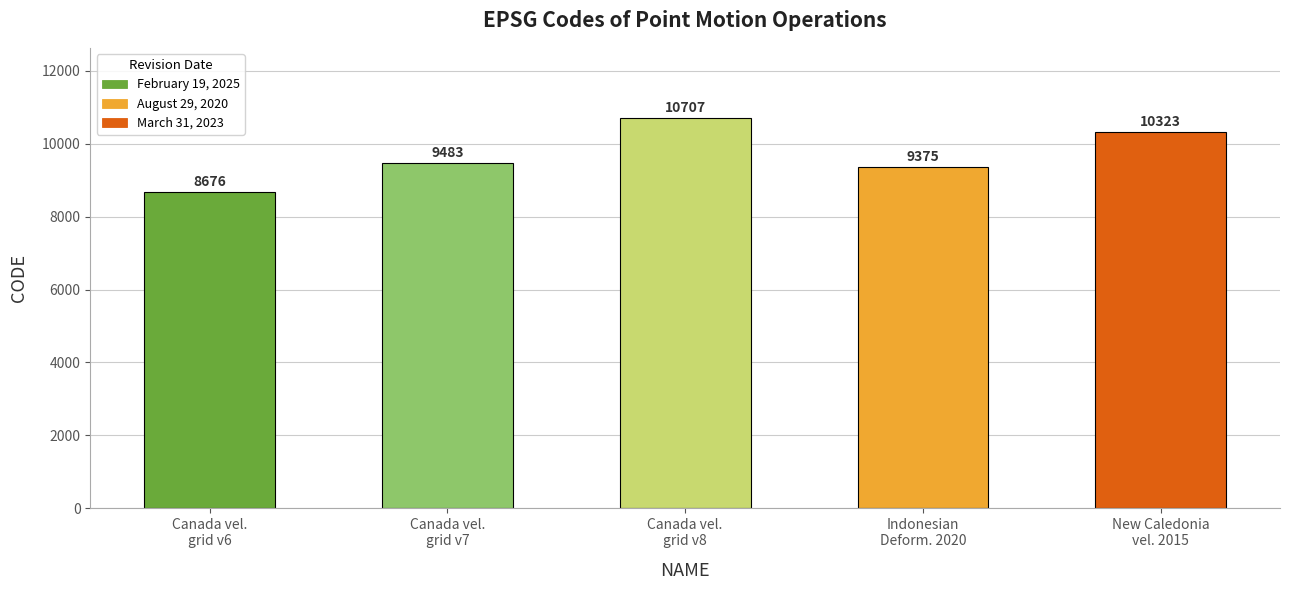

What is the value of the 2nd bar from the left?

9483